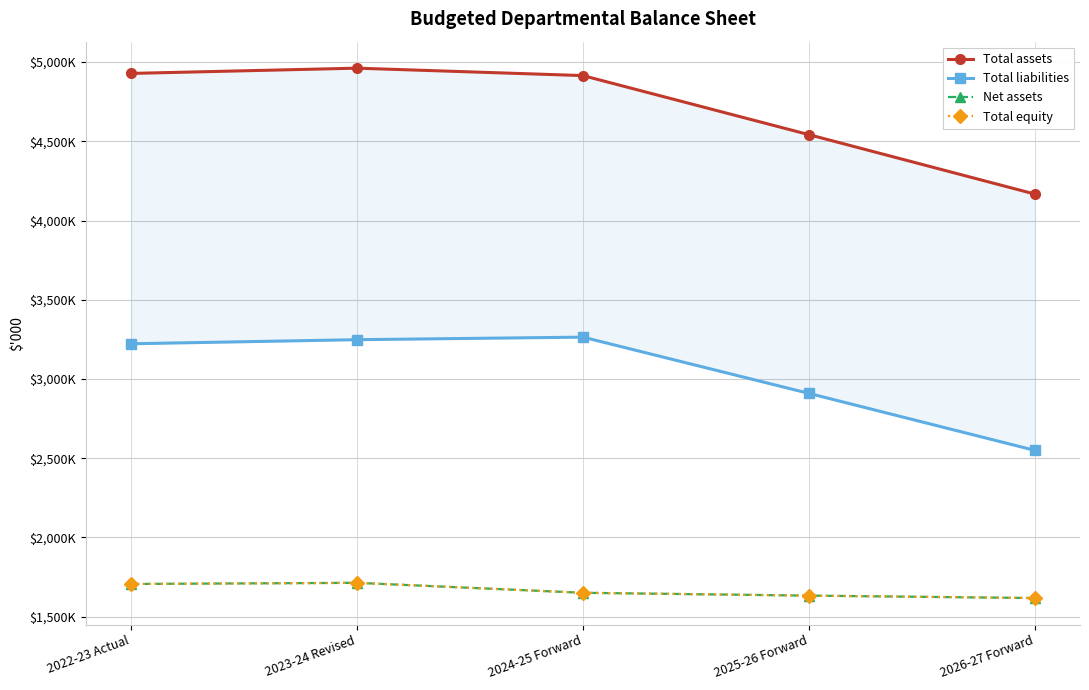

The Total assets series shows 6853113 at 2025-26 Forward. True or false?

False